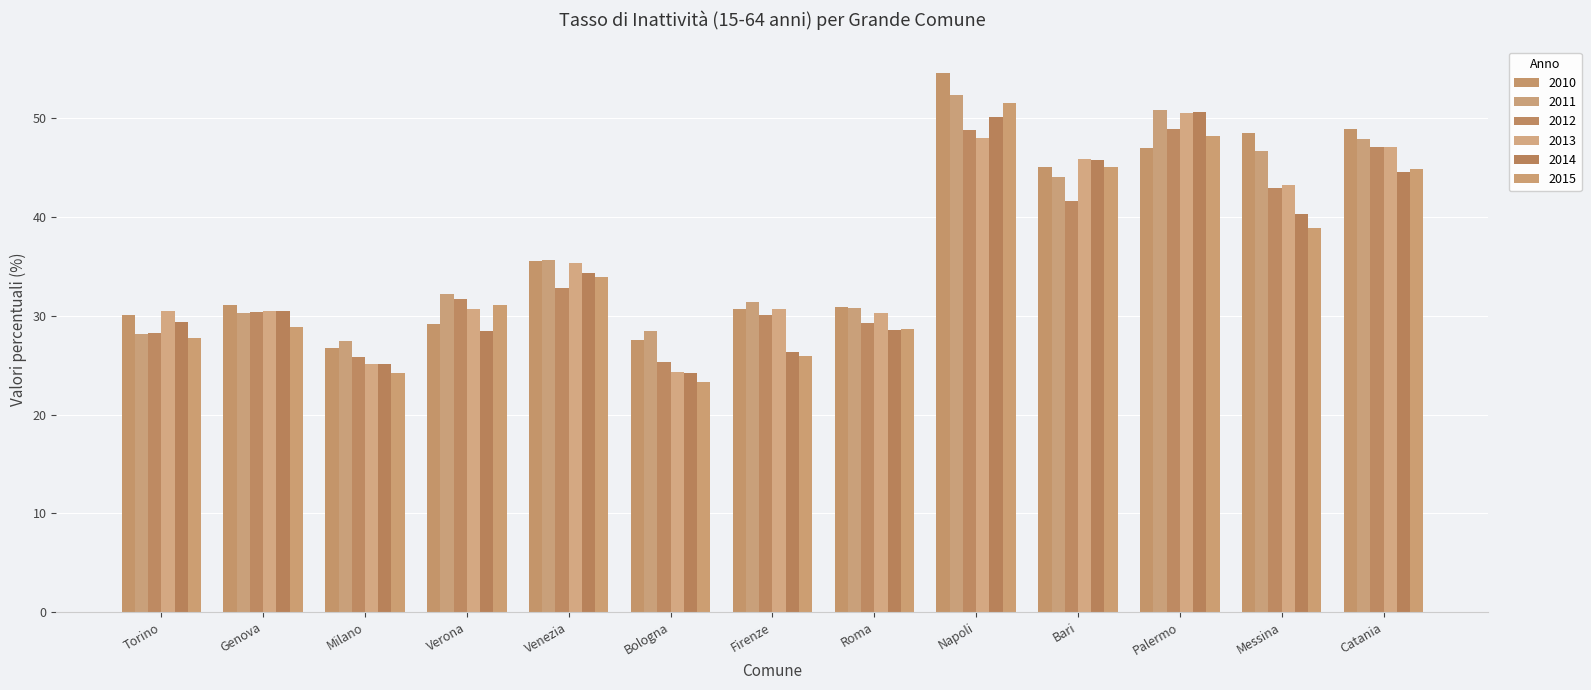

At which label is 2011 closest to 39?

Venezia